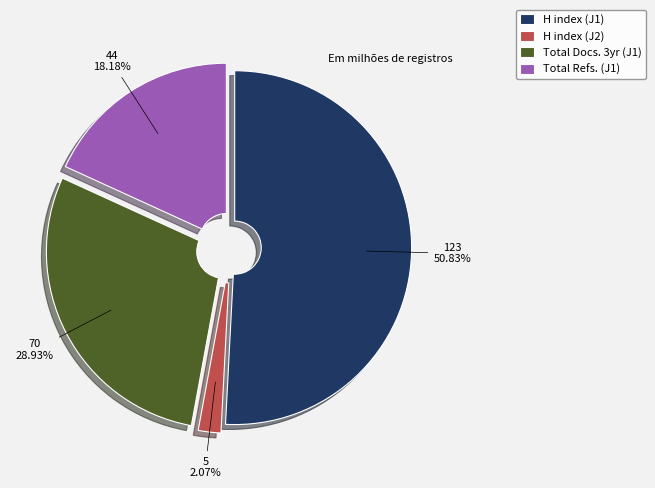

Which slice represents more than half of the pie?

H index (J1)